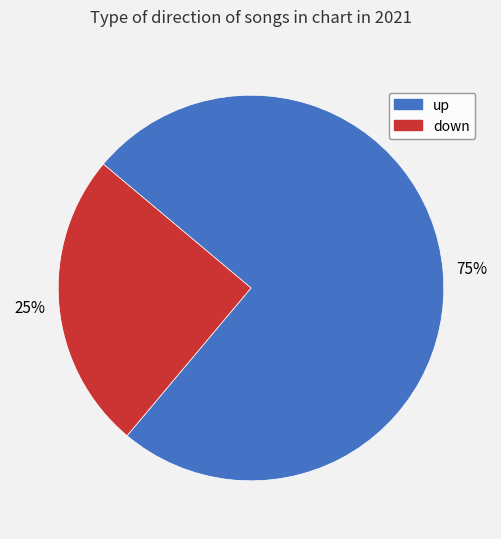

True or false: up accounts for 75% of the total.

True